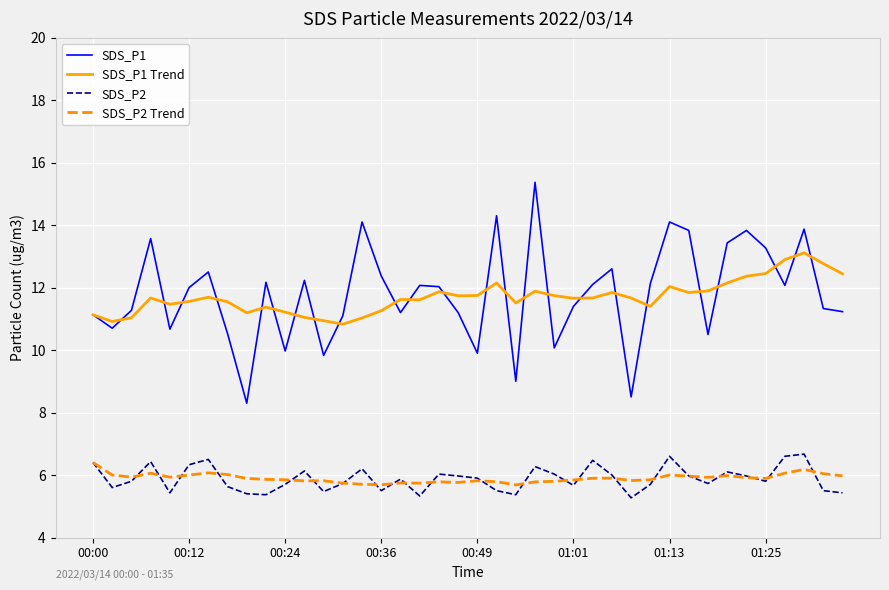

Is this an area chart (filled region under the line)?

No